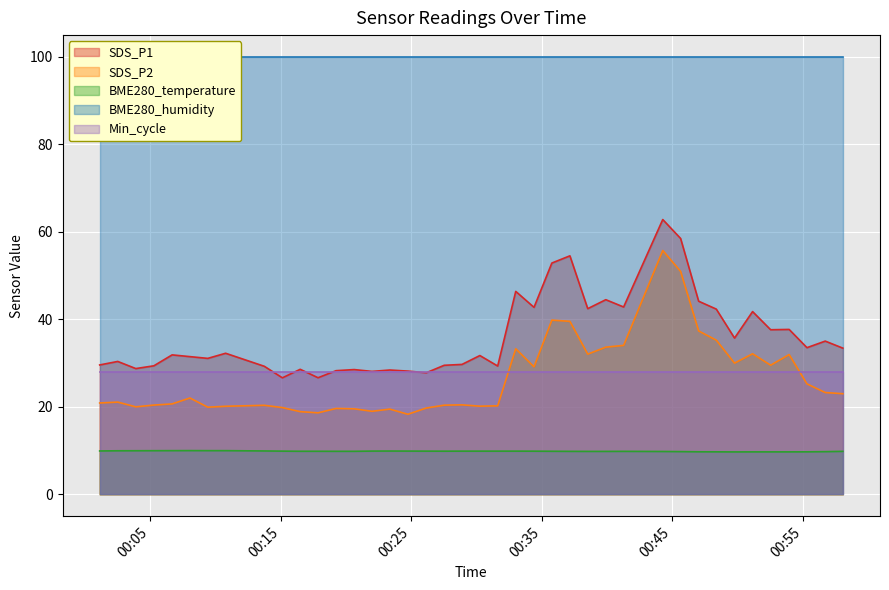

Which has a higher value, 2023/01/03 00:19:15 or 2023/01/03 00:34:25?

2023/01/03 00:34:25